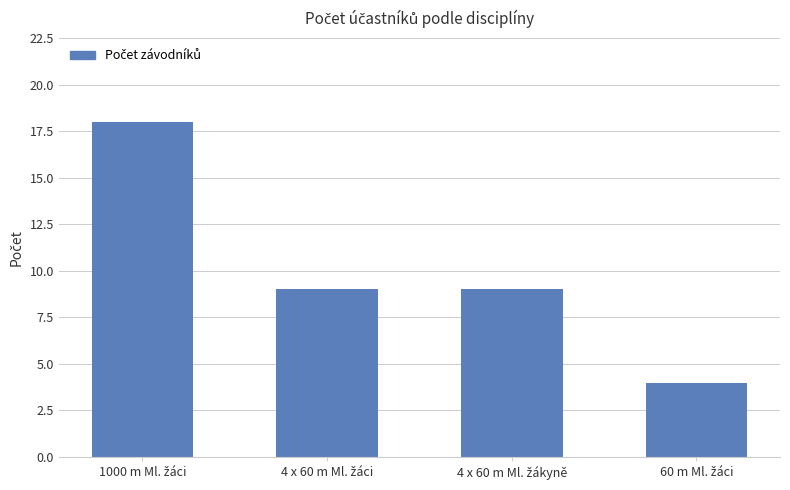

How many values are between 9 and 18?

3